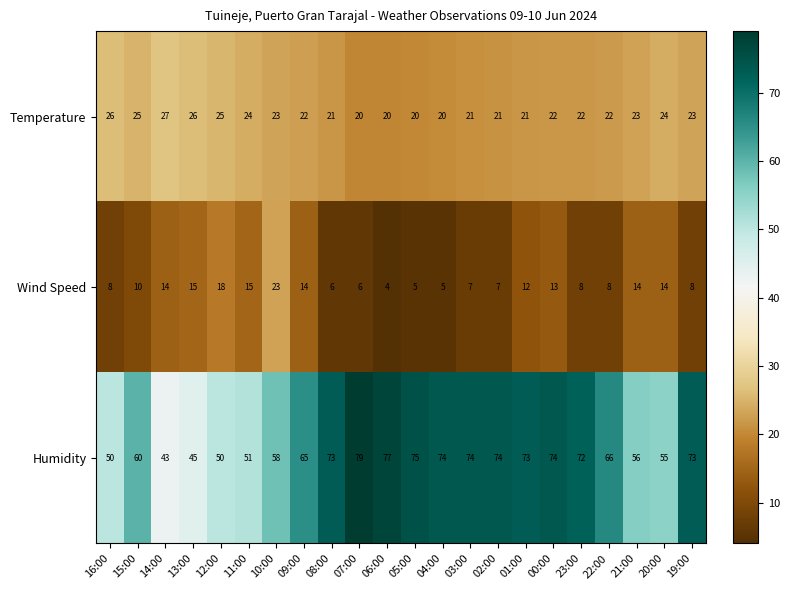

At how many categories does at least one series exceed 4?

22